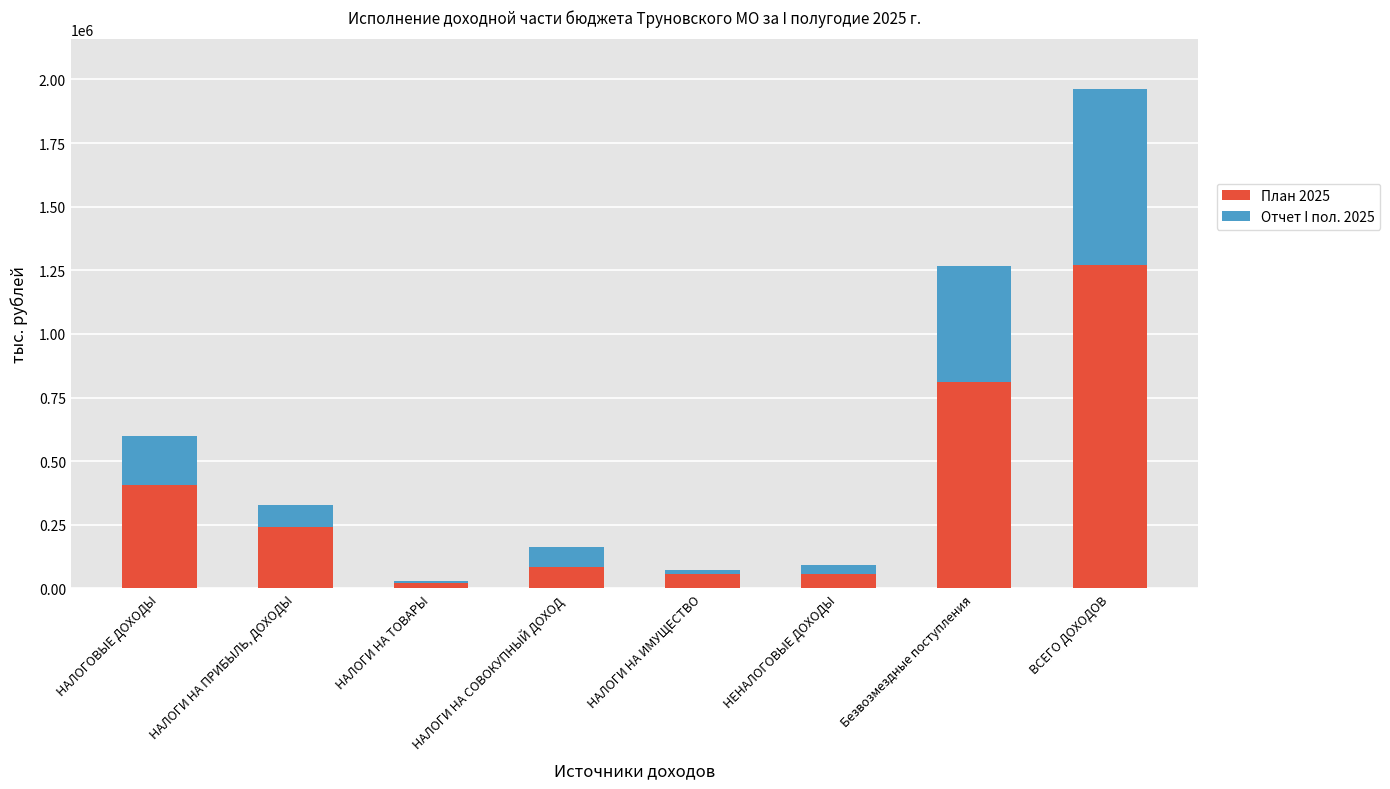

What is the highest value of the План 2025 series?

1272142.5